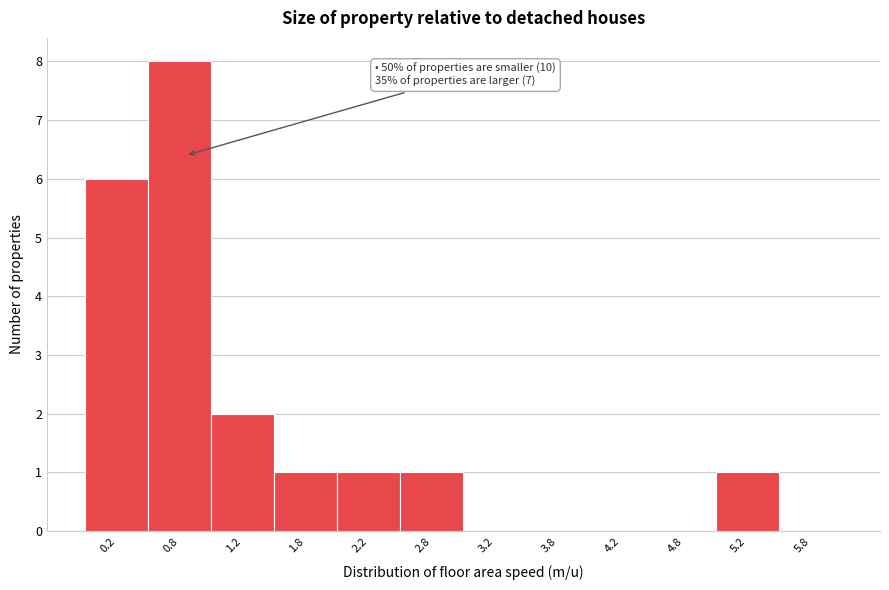

Which range on the x-axis has the tallest bar?

0.5 to 1.0